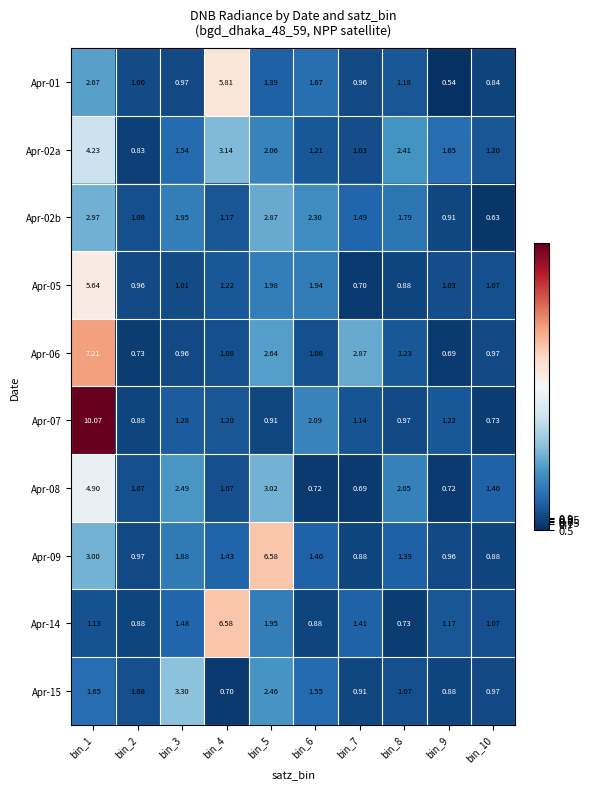

Is the value of Apr-14 at bin_7 greater than the value of Apr-01 at bin_6?

No